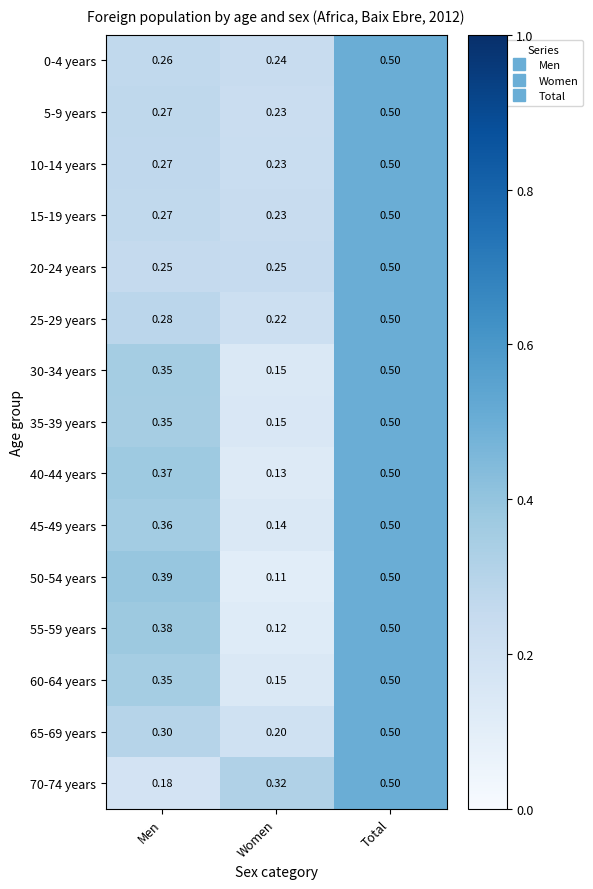

At which category is the sum across all series the highest?

Total